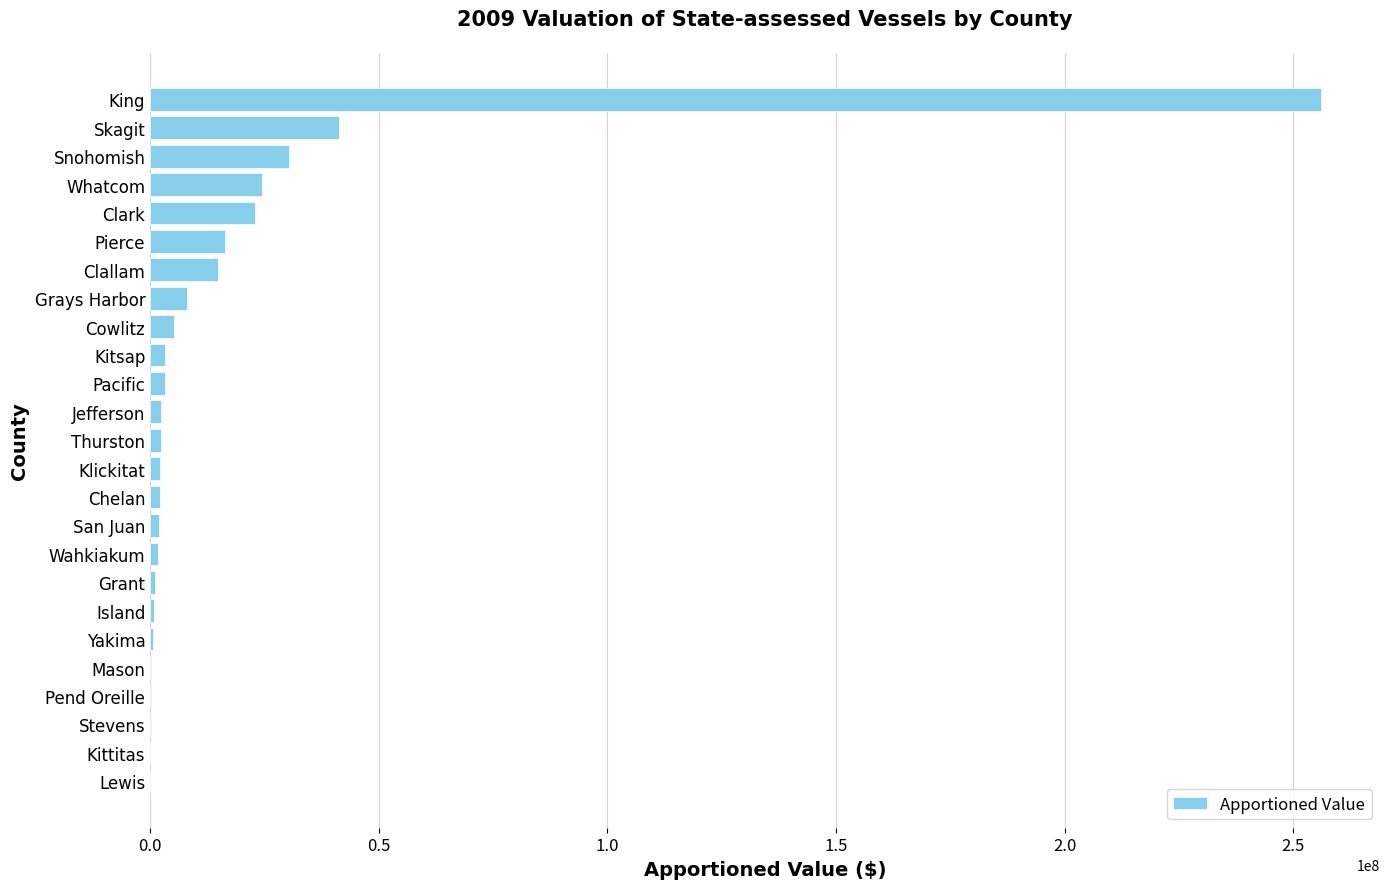

Which category has the highest value across all series?

King